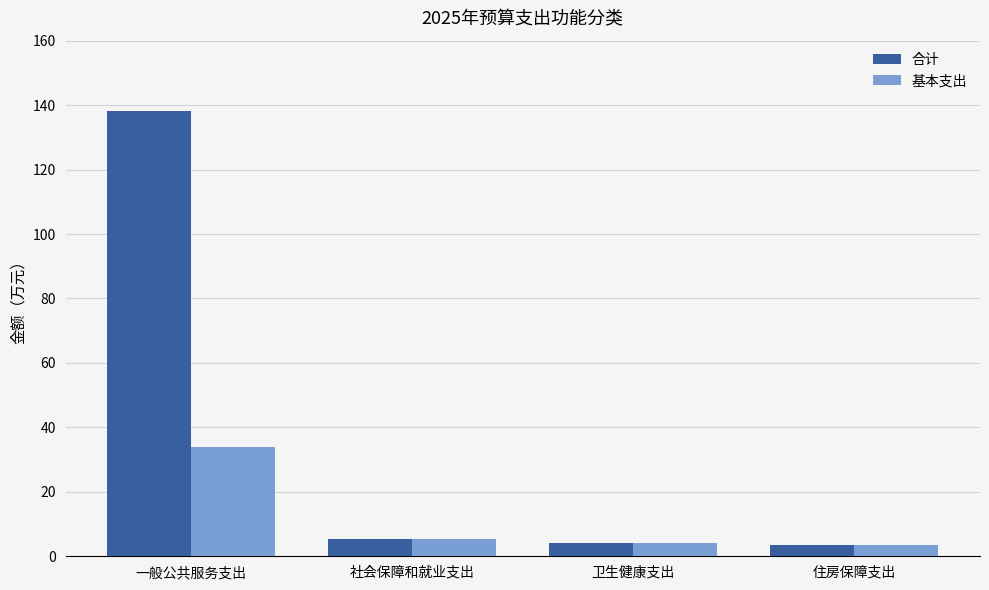

True or false: 基本支出 has a value of 4.1 at 卫生健康支出.

True